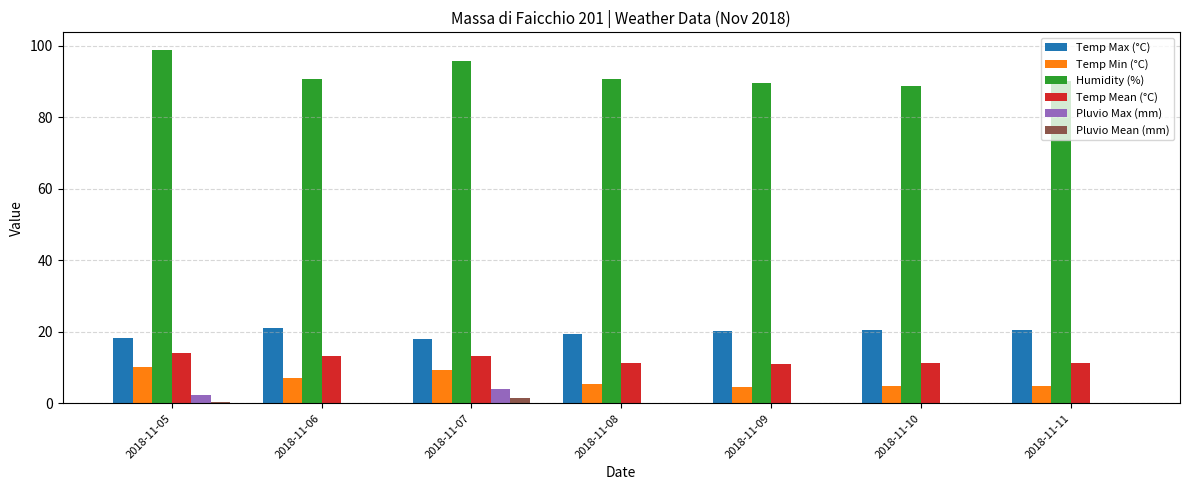

What is the greatest value displayed?

98.8